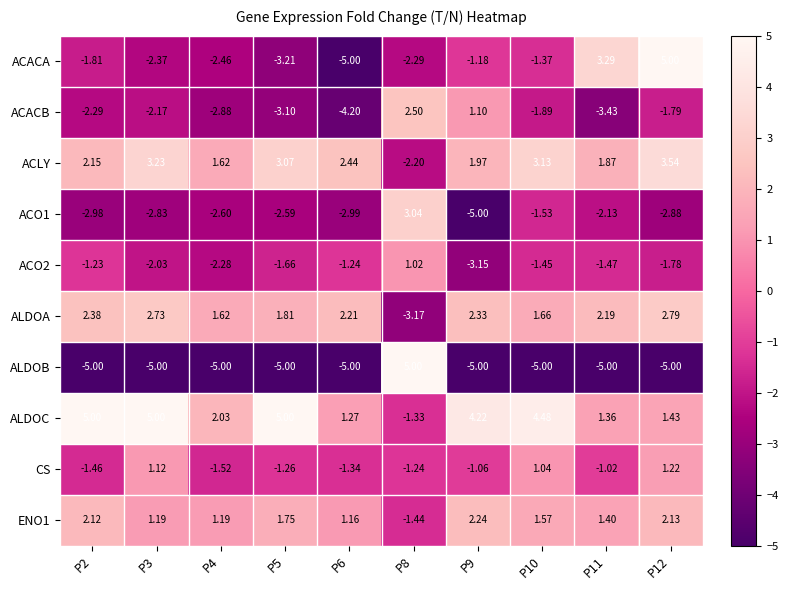

Between P3 and P12, which series saw the biggest shift?

ACACA